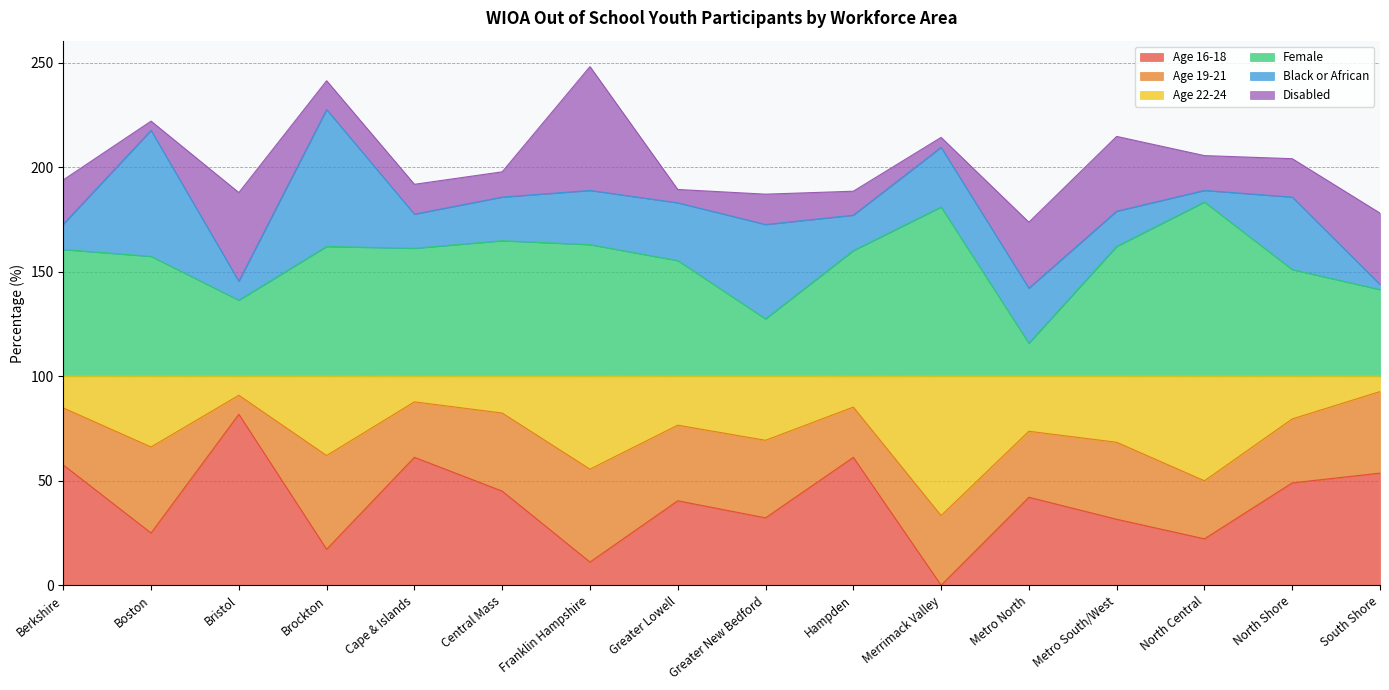

The Age 16-18 series shows 0.0 at Merrimack Valley. True or false?

True